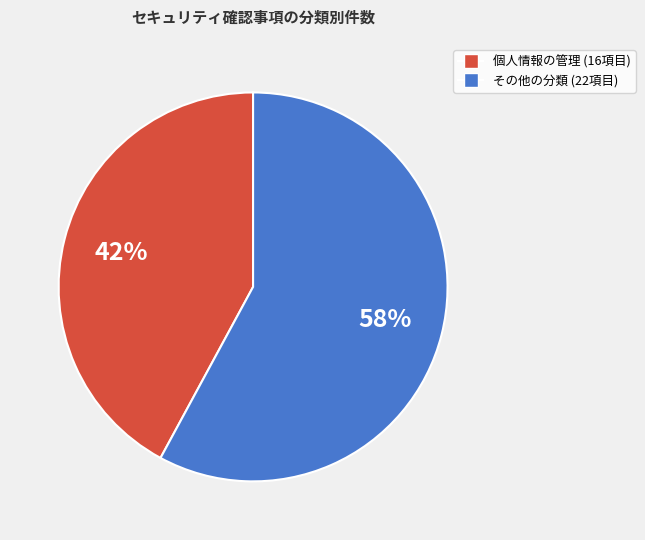

To the nearest percent, what is the average slice percentage?

50%